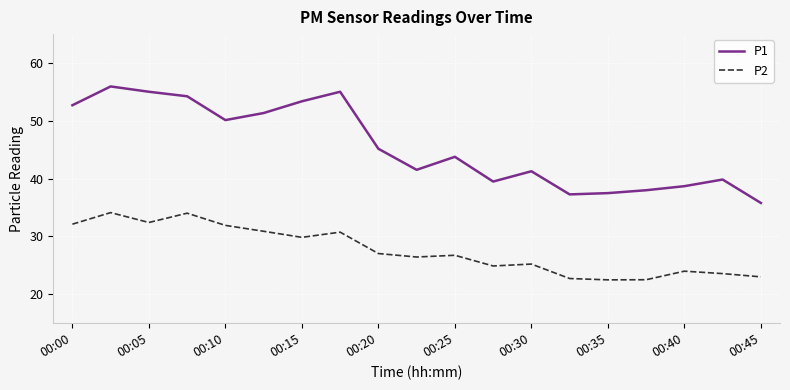

Rank the series by their average value, from lowest to highest.

P2, P1